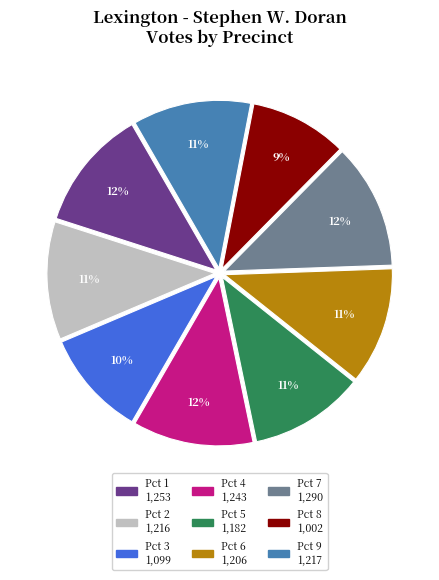

How many segments does this pie chart have?

9